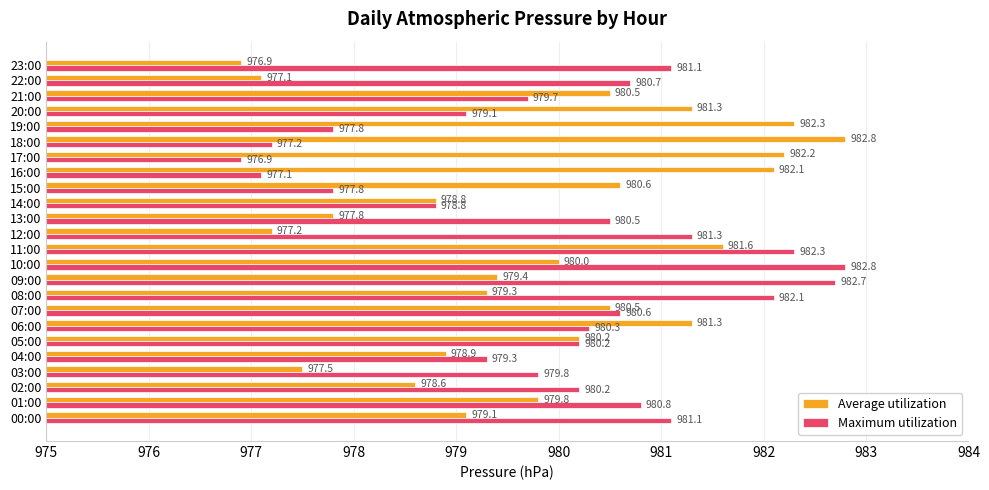

List the series in order of their overall mean, highest first.

Maximum utilization, Average utilization